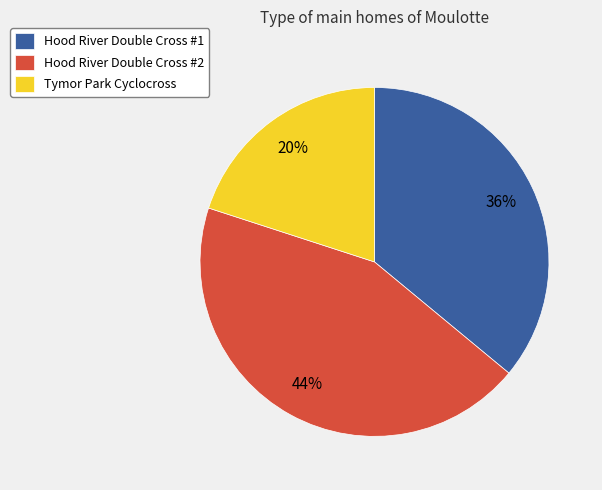

To the nearest percent, what is the average slice percentage?

33%